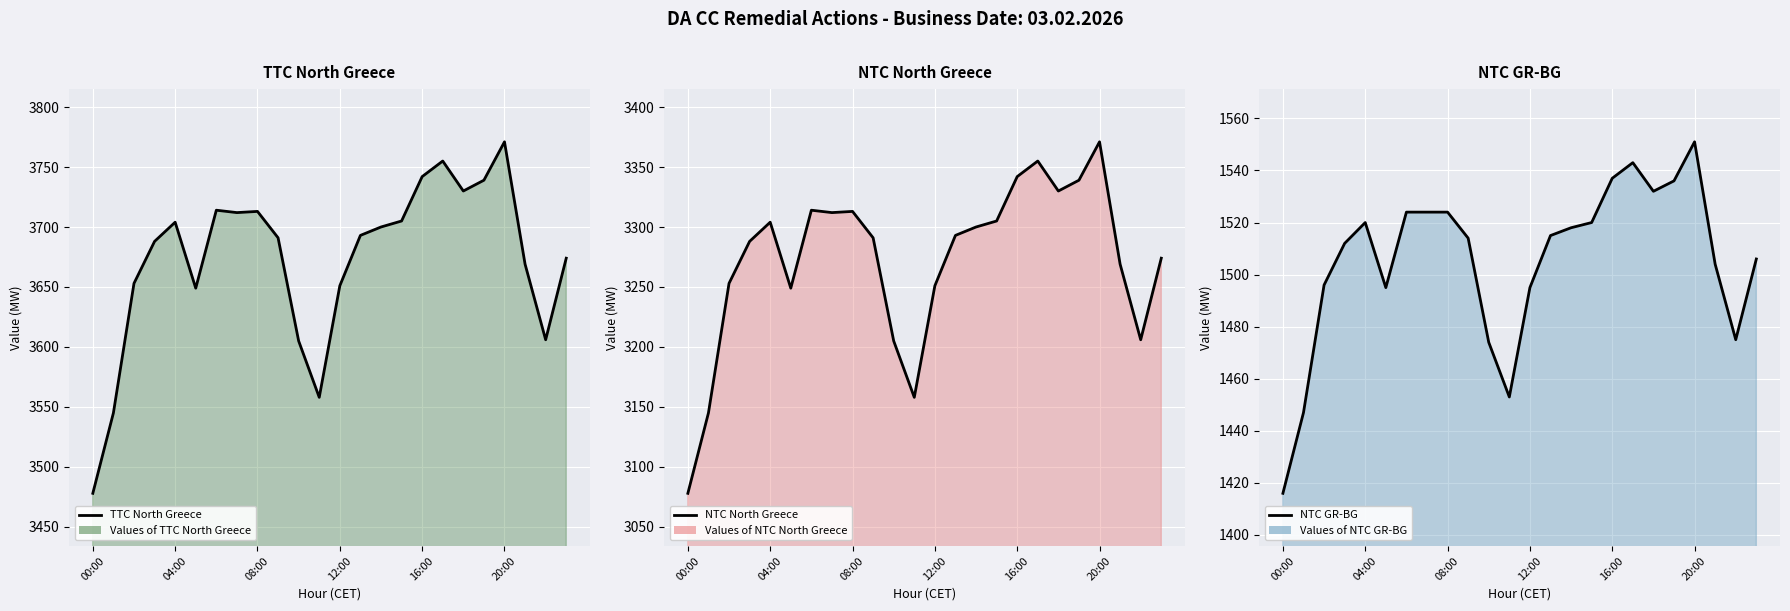

What is the label of the 13th point from the left?

12:00